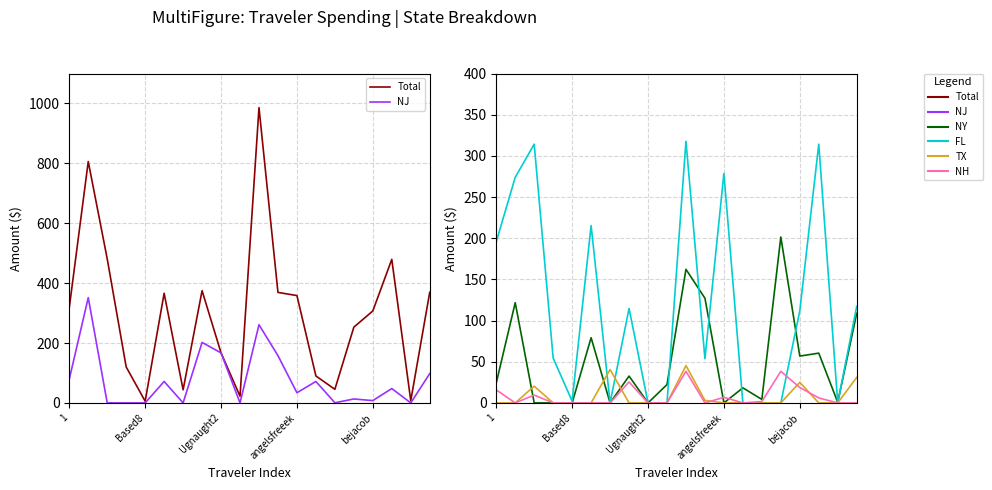

Which series has the largest range (max minus min)?

Total